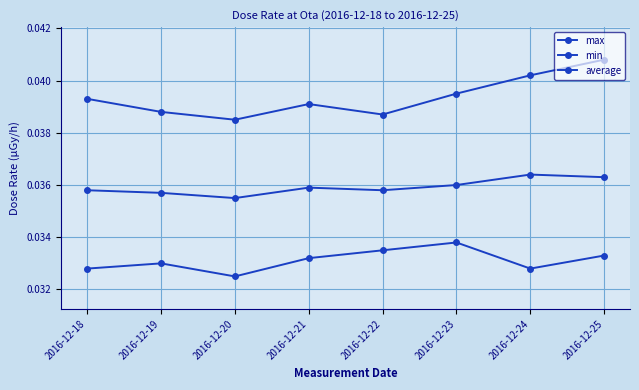

Does the chart have visible grid lines?

Yes